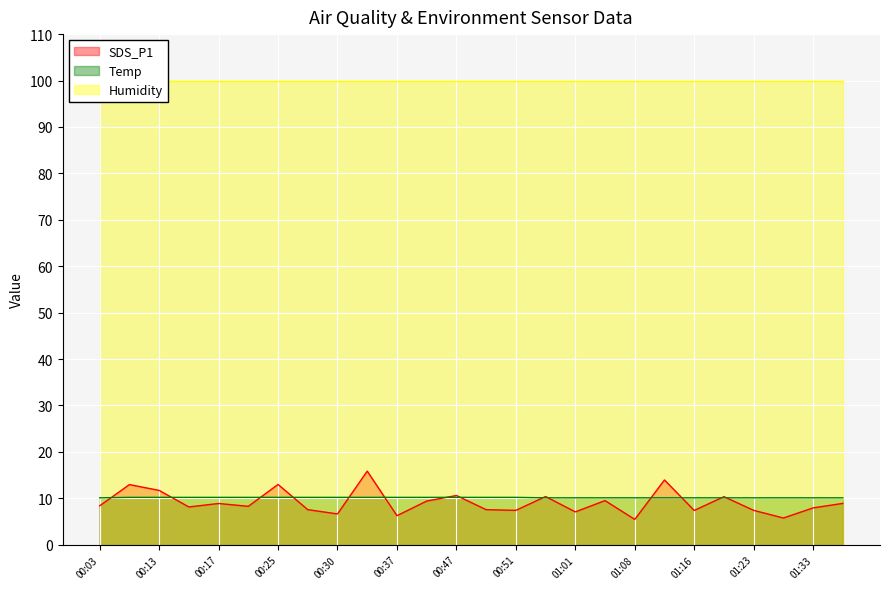

The value of SDS_P1 at 00:47 is 2.2. True or false?

False